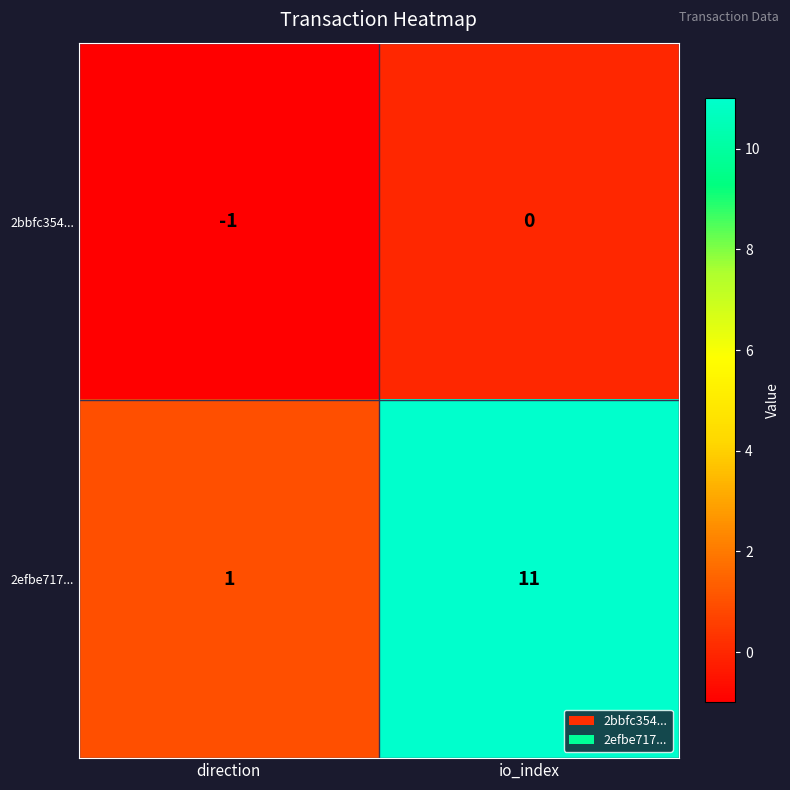

True or false: 2bbfc354... has a value of -1 at direction.

True